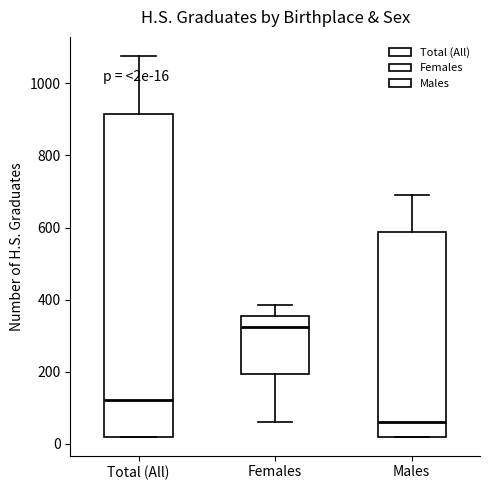

Comparing the boxes themselves (not the whiskers), which one is the tallest?

Total (All)